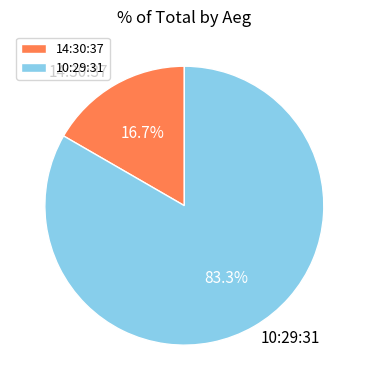

Is there a majority slice in this chart?

Yes